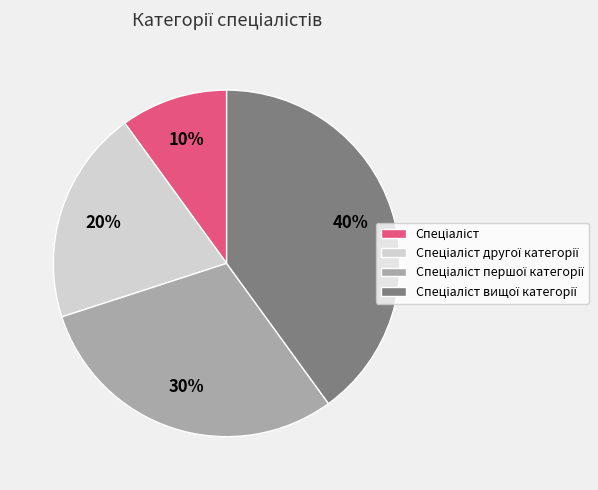

To the nearest percent, what is the difference between the largest and smallest slice percentages?

30%